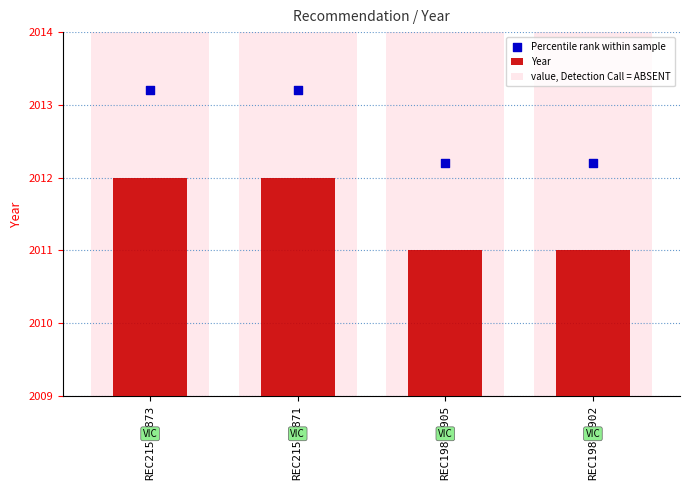

What is the total value across all series at REC215-1873?

4030.2